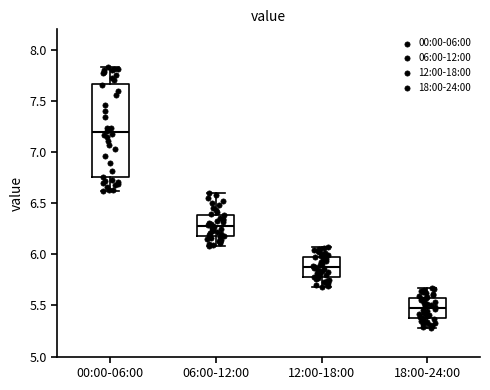

Where does the lower whisker of the box for 06:00-12:00 end on the y-axis? The values are not printed on the chart, so give them approximately, as read against the axis.

6.10